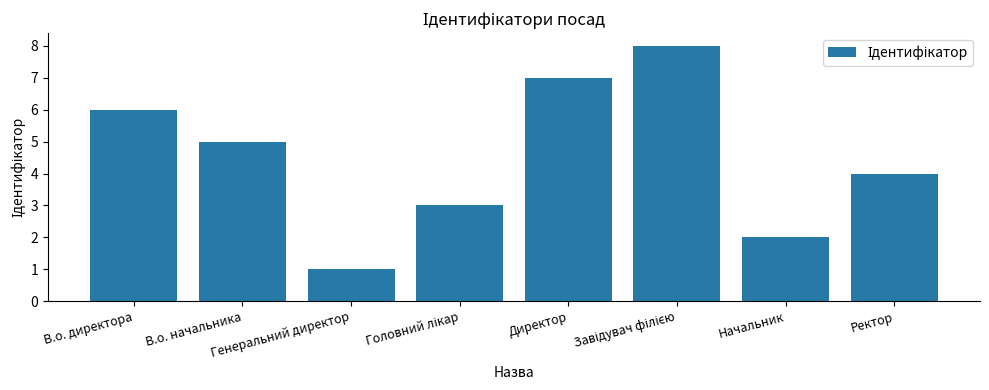

Reading left to right, what are all the values shown in this chart?

6	5	1	3	7	8	2	4